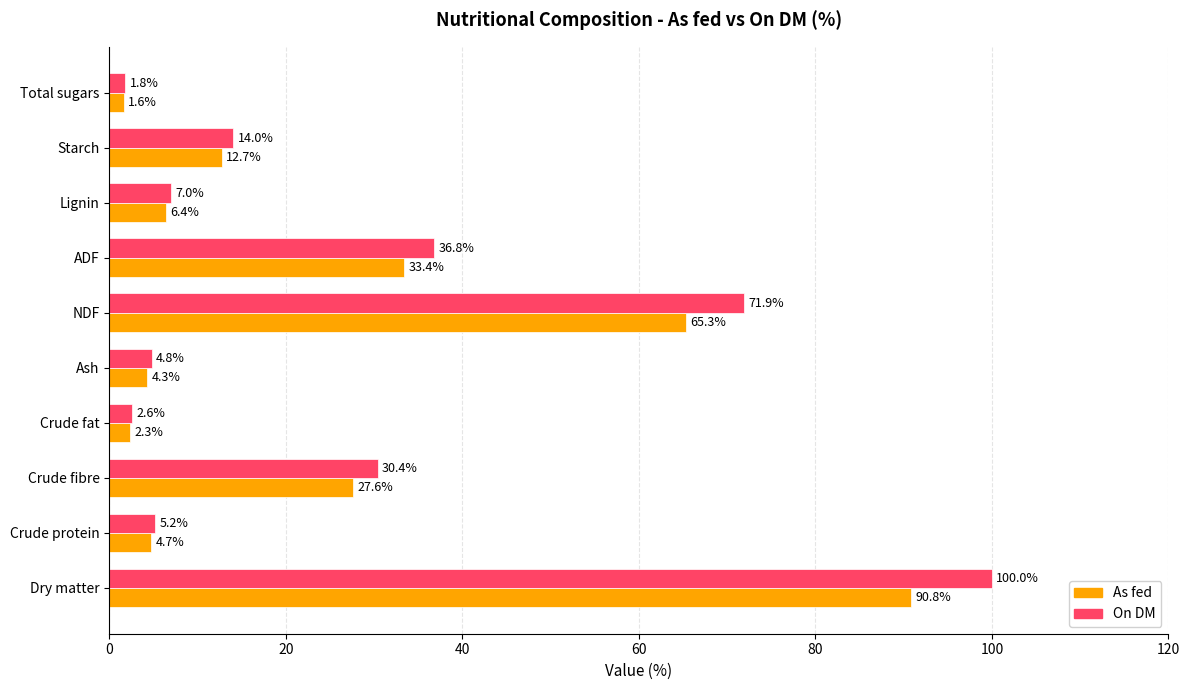

Is it true that On DM equals 10.8 at Lignin?

False